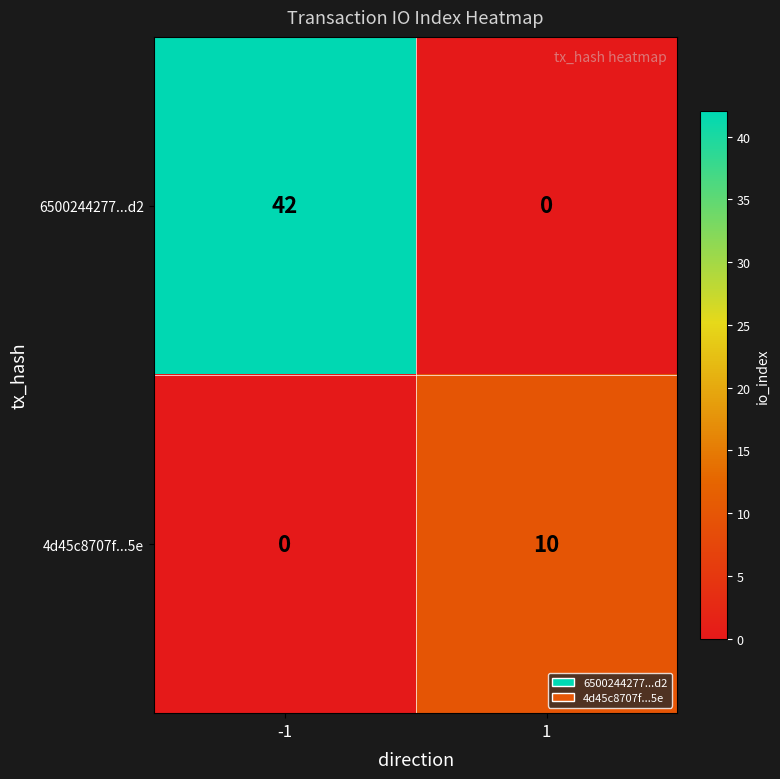

True or false: 4d45c8707f...5e has a value of 0 at -1.

True